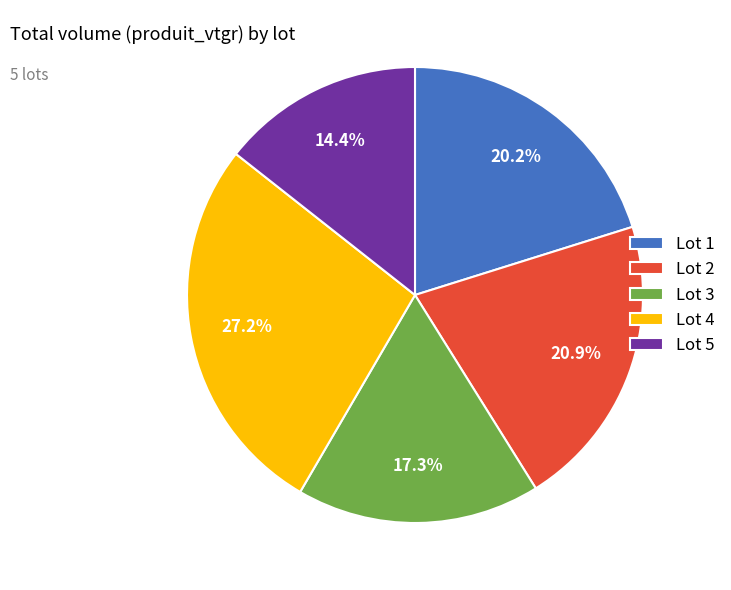

Do Lot 1 and Lot 4 together represent more than half of the pie?

No